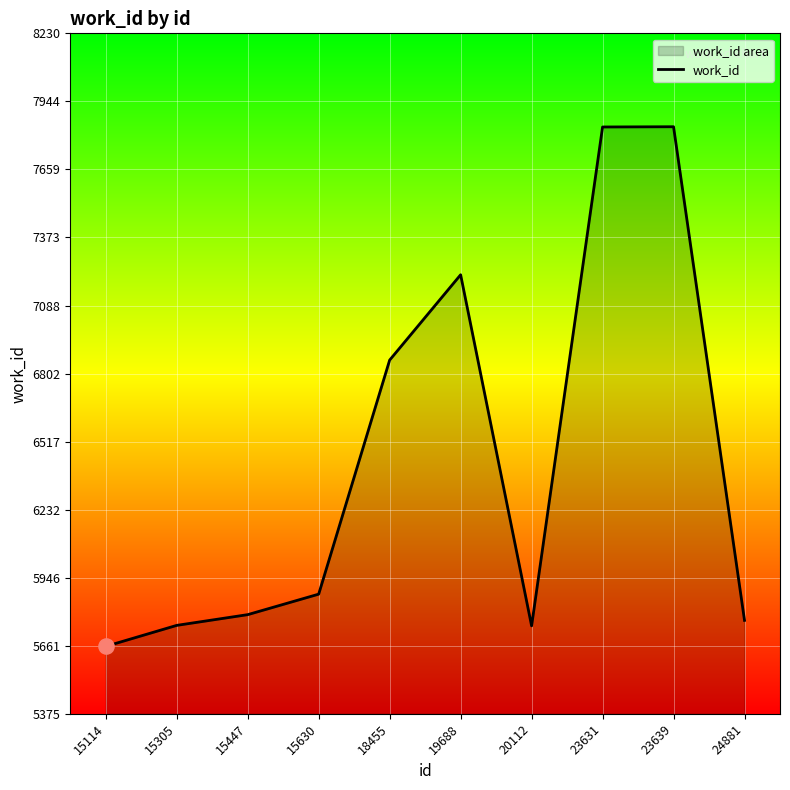

Which has a higher value, 15114 or 15305?

15305